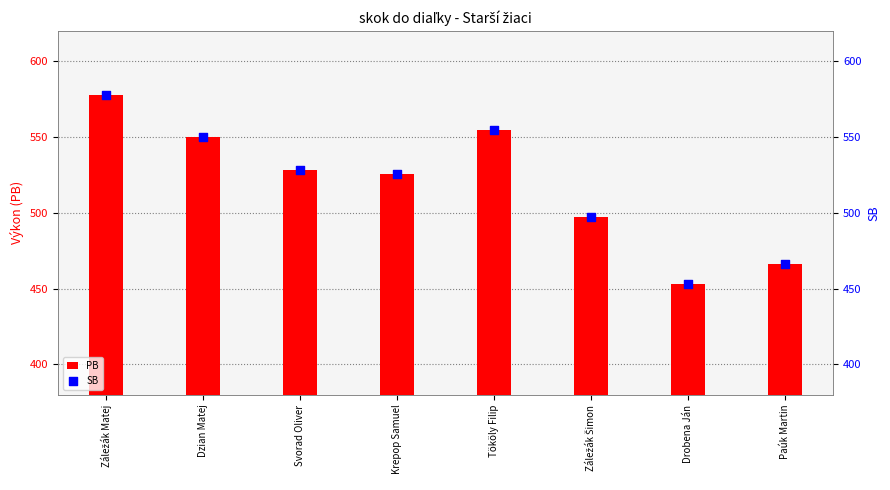

What is the total value across all series at Krepop Samuel?

1052